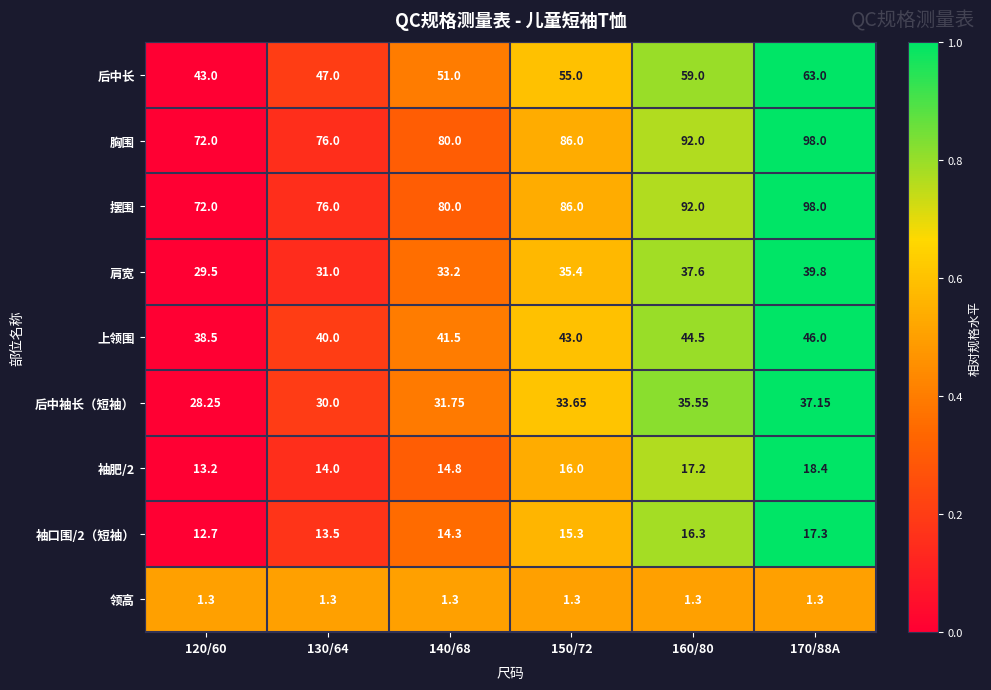

Is the value of 上领围 at 160/80 greater than the value of 后中袖长（短袖） at 170/88A?

Yes